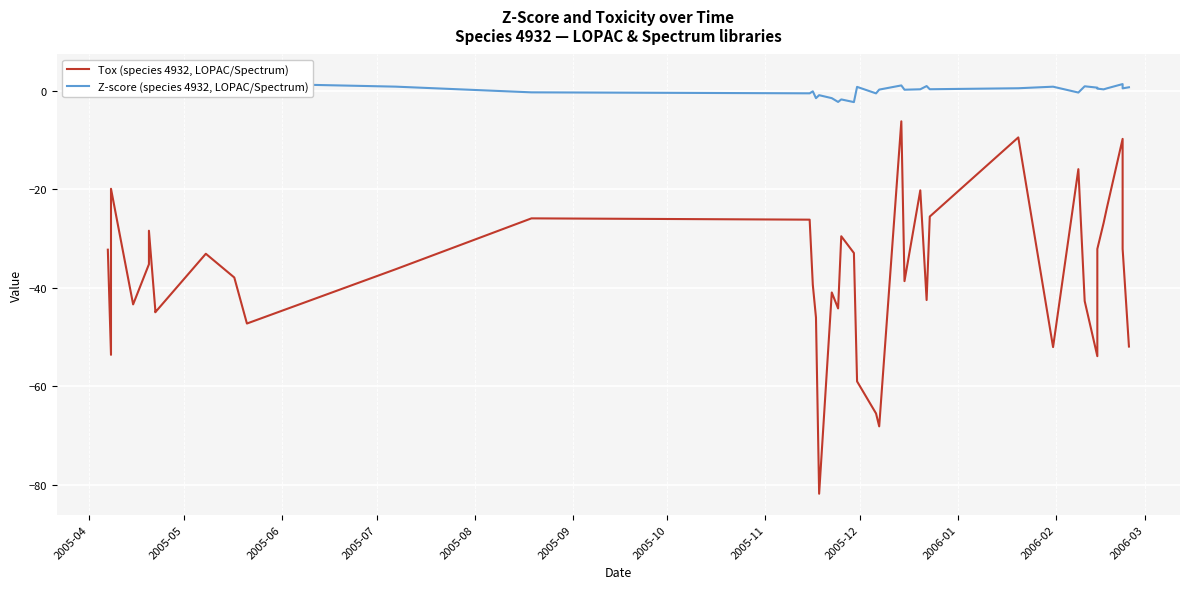

True or false: Tox (species 4932, LOPAC/Spectrum) and Z-score (species 4932, LOPAC/Spectrum) cross at least once.

False